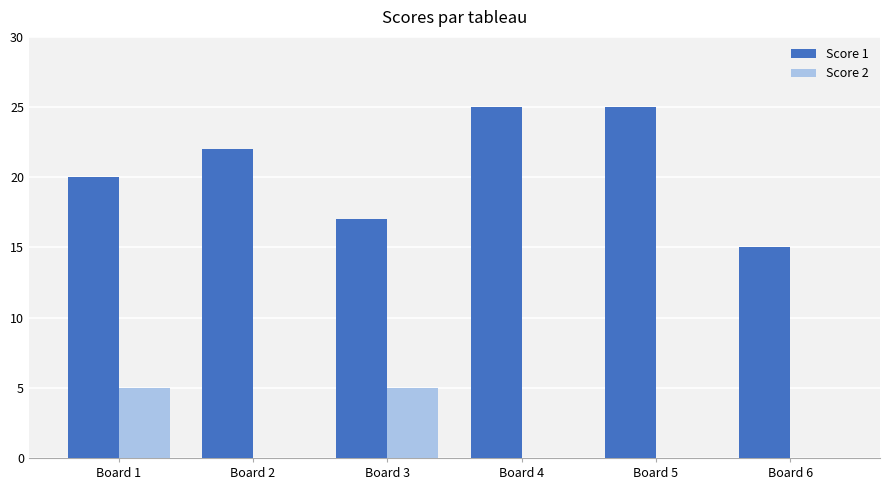

What is the maximum value for Score 2?

5